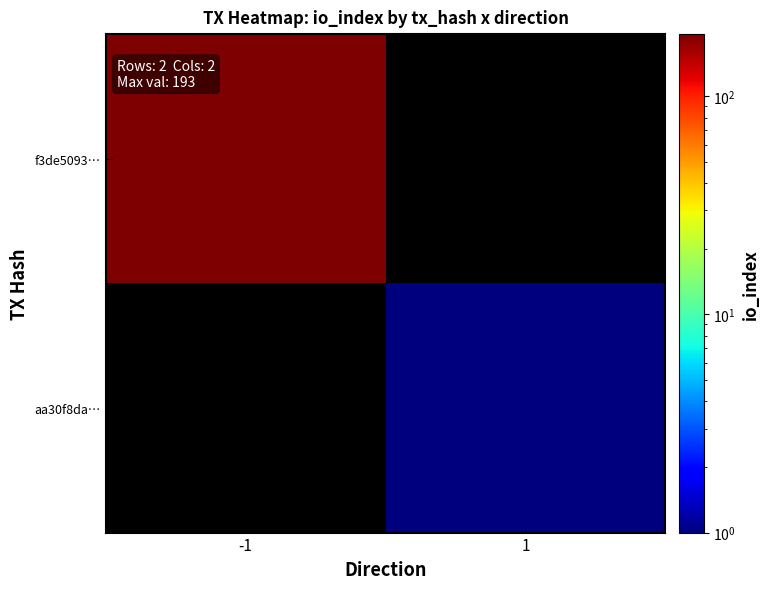

How many categories are shown in the chart?

2